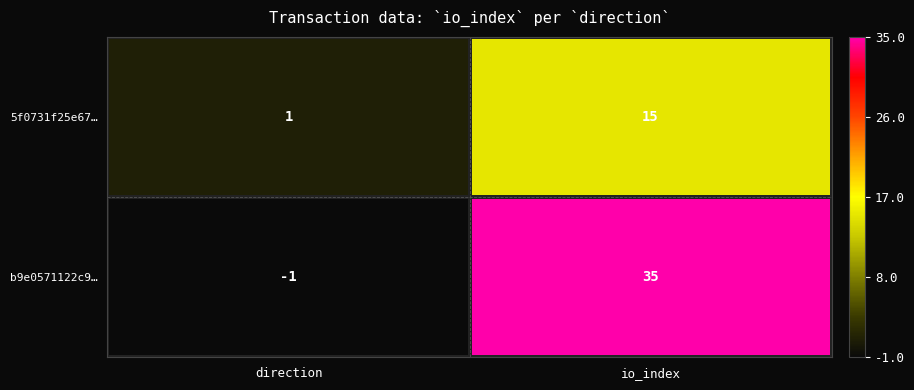

List the series in order of their overall mean, highest first.

b9e0571122c9…, 5f0731f25e67…